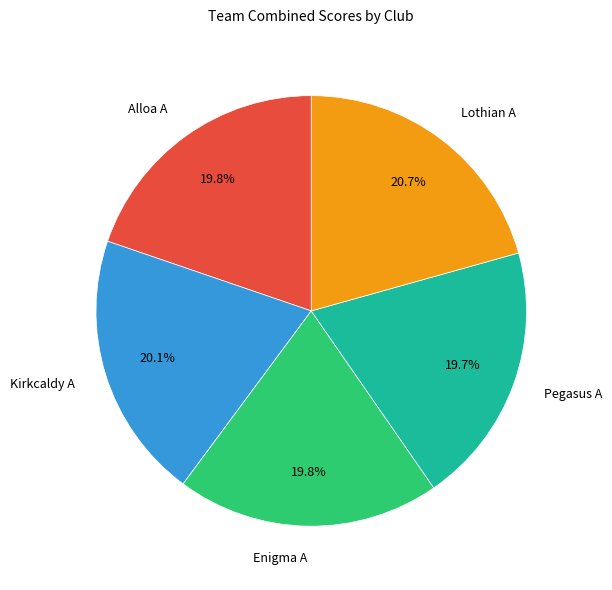

Is Alloa A the majority of the pie?

No